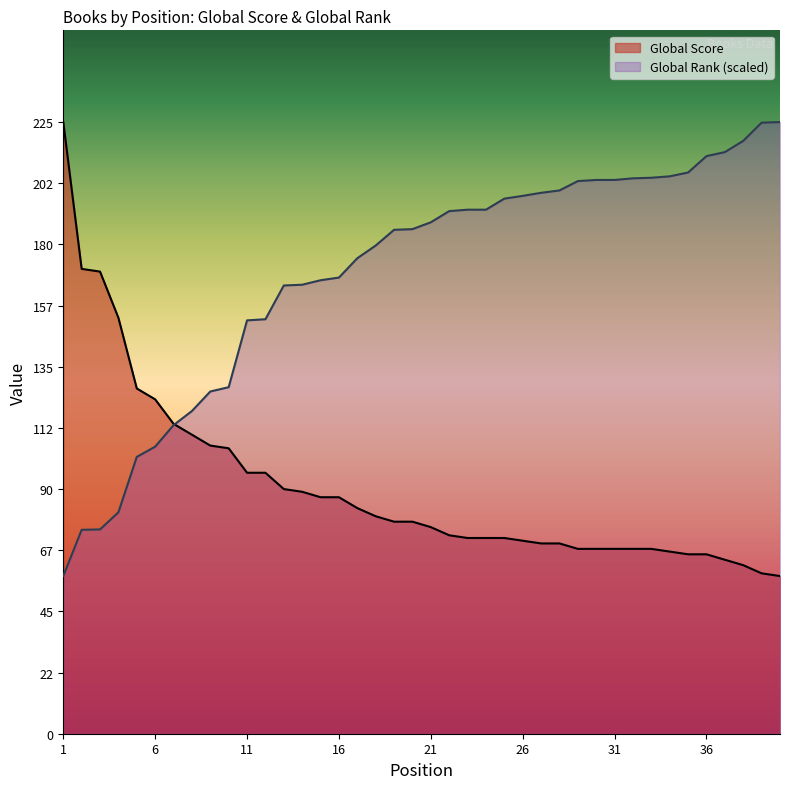

The Global Rank series shows 118.5 at 31. True or false?

False